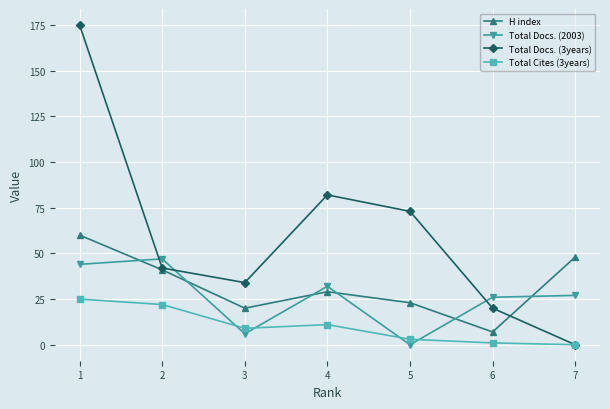

In Total Docs. (3years), how many points are higher than both neighbors (excluding endpoints)?

1